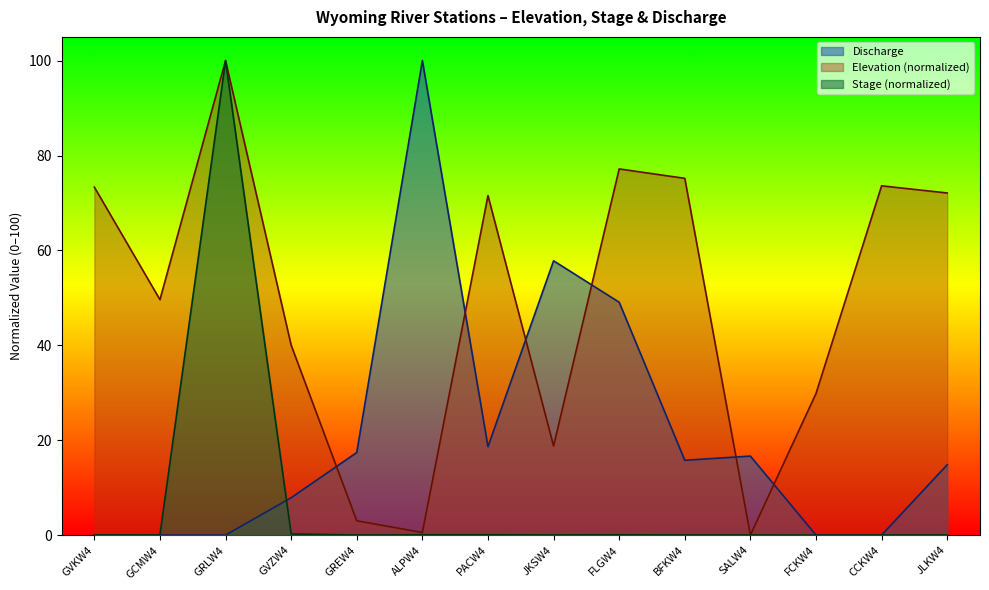

At which label does Discharge reach its peak?

ALPW4